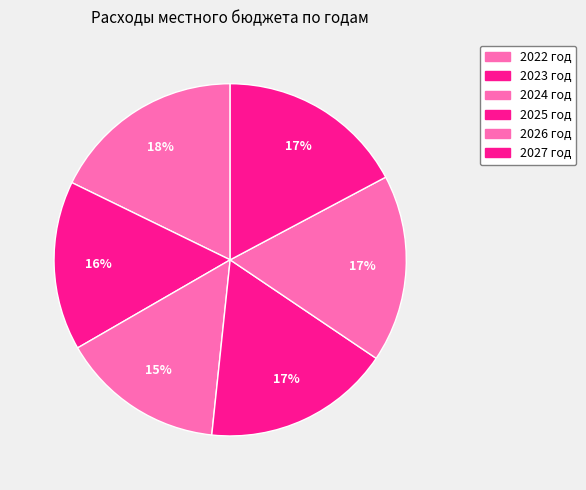

True or false: 2024 год accounts for 6% of the total.

False